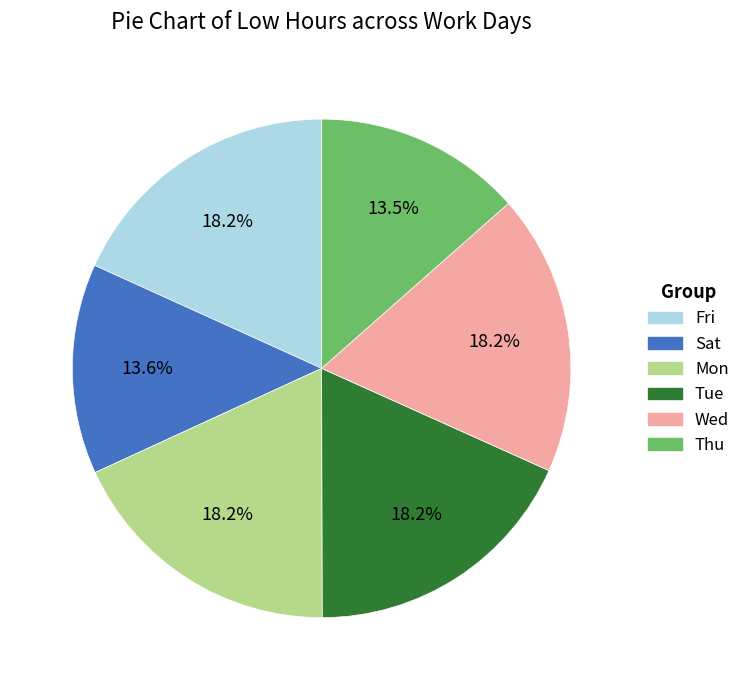

Is there a majority slice in this chart?

No